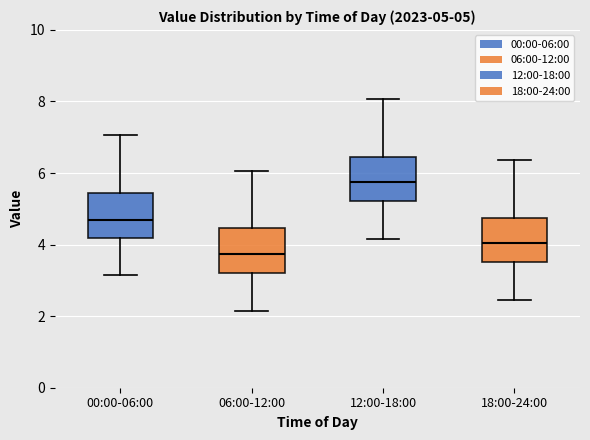

Which box's median line is the lowest?

06:00-12:00